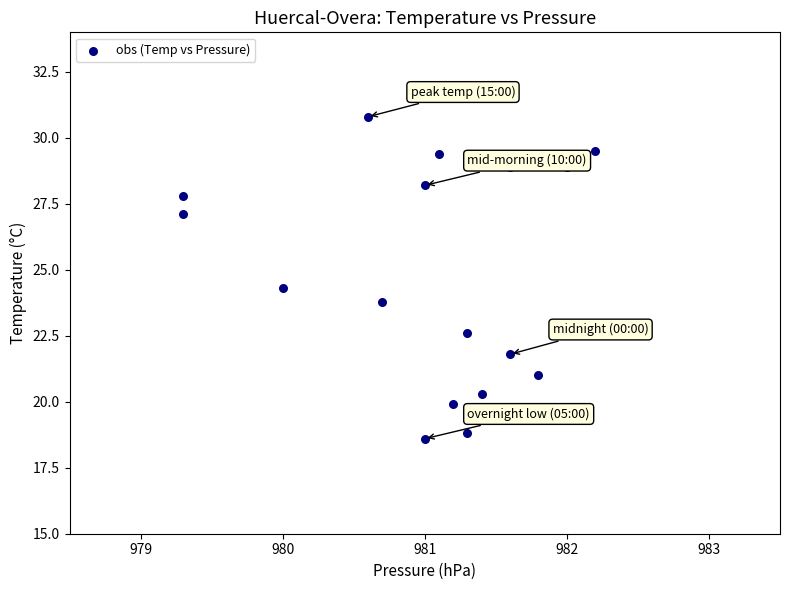

What is the range of Y values (max minus min)?

12.2